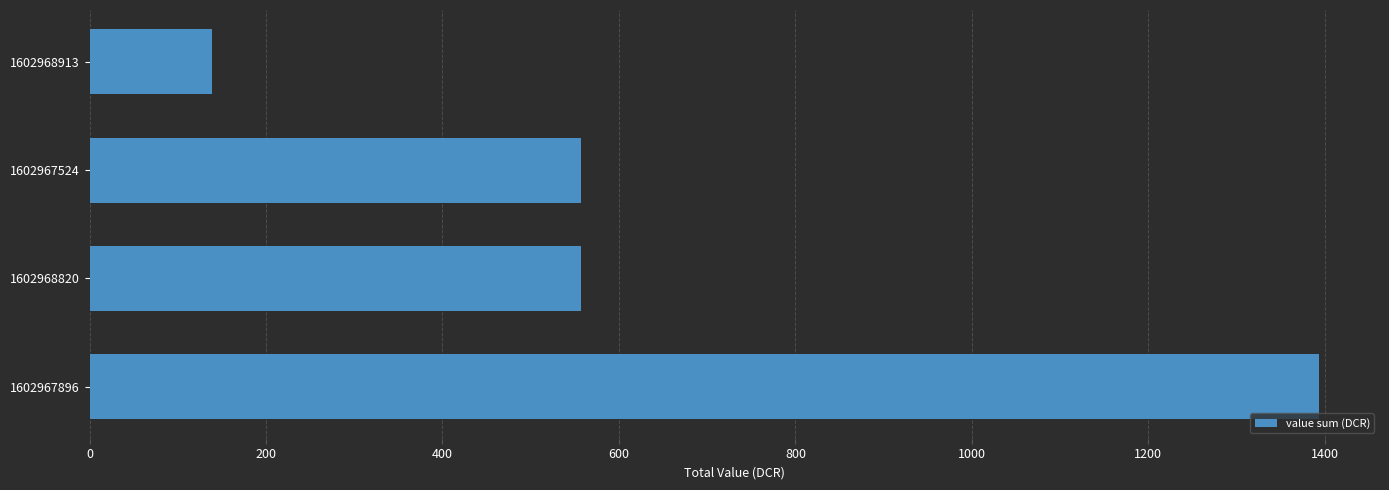

Are the bars grouped side by side (vs. stacked)?

No